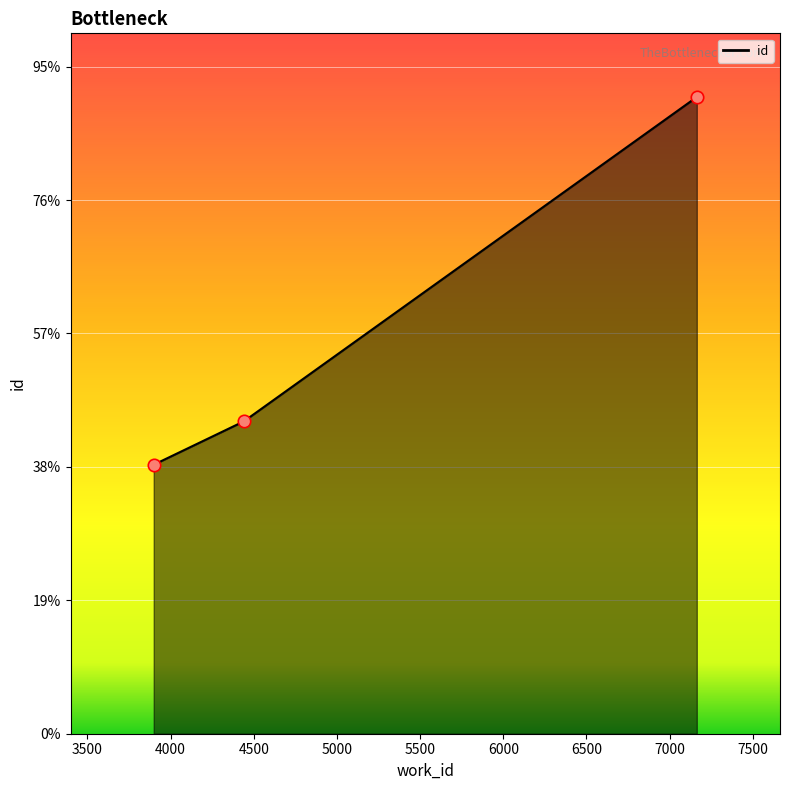

Is this an area chart (filled region under the line)?

Yes